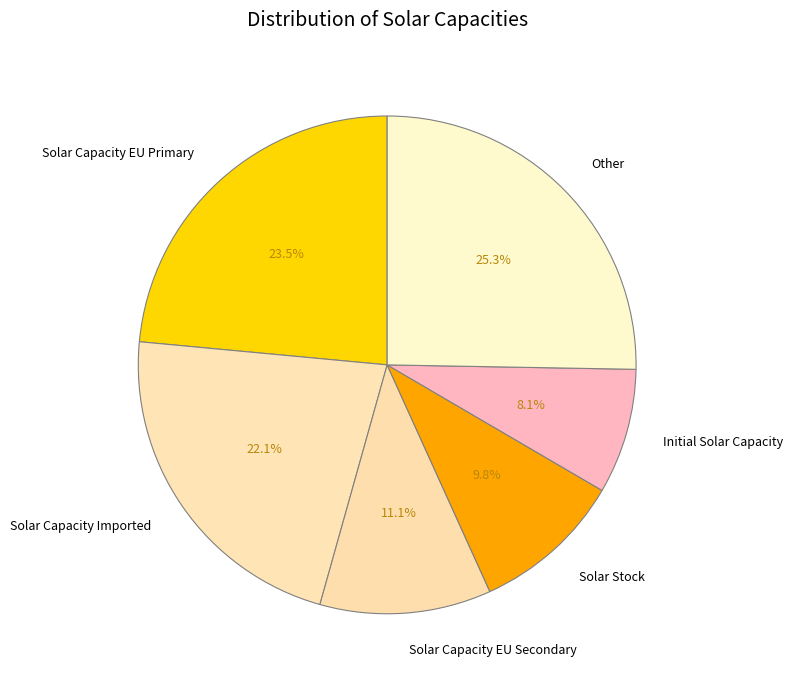

Does any single category account for the majority?

No